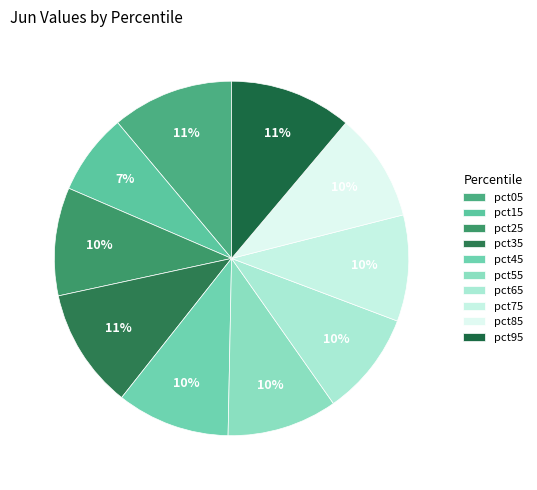

How many segments does this pie chart have?

10